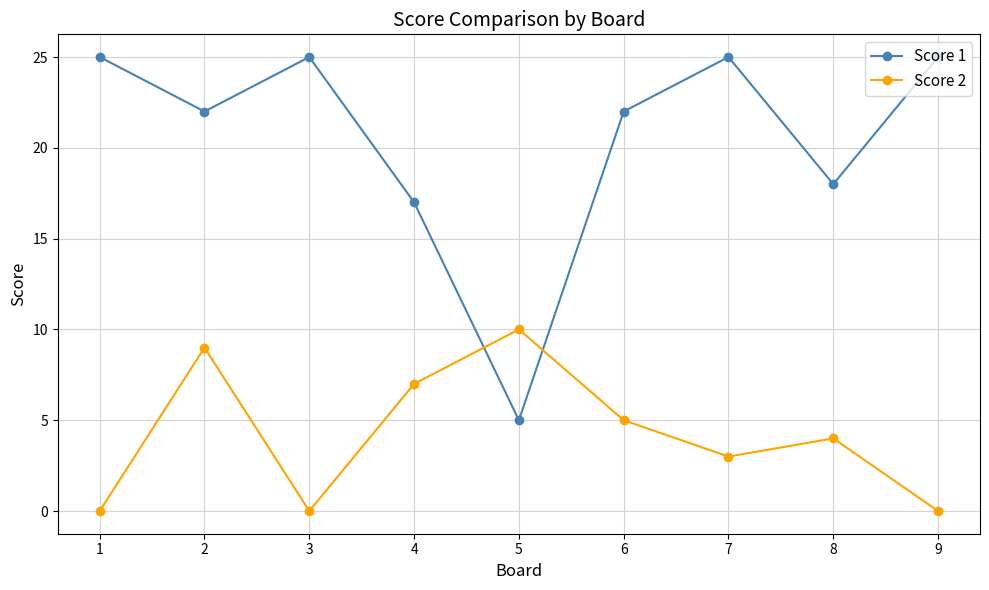

How many intersections are there between Score 1 and Score 2?

2